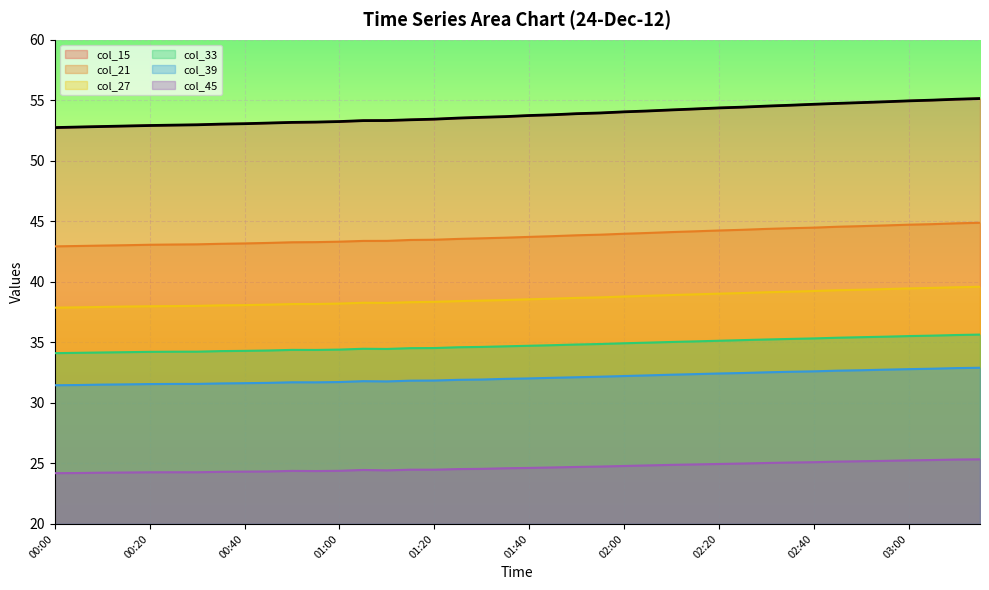

True or false: col_27 and col_21 intersect in this chart.

False